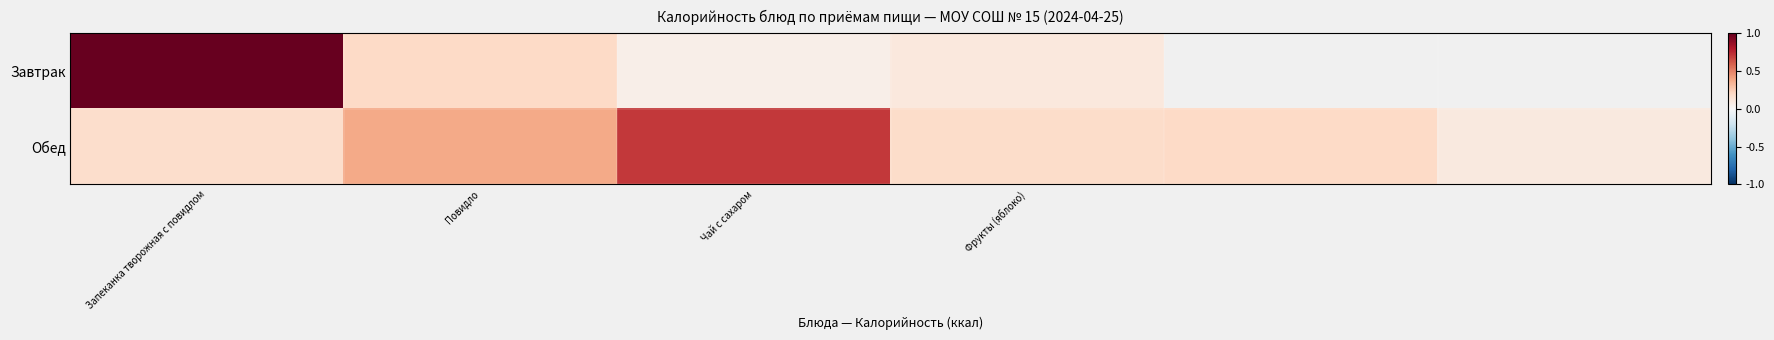

How many series are shown in this chart?

2